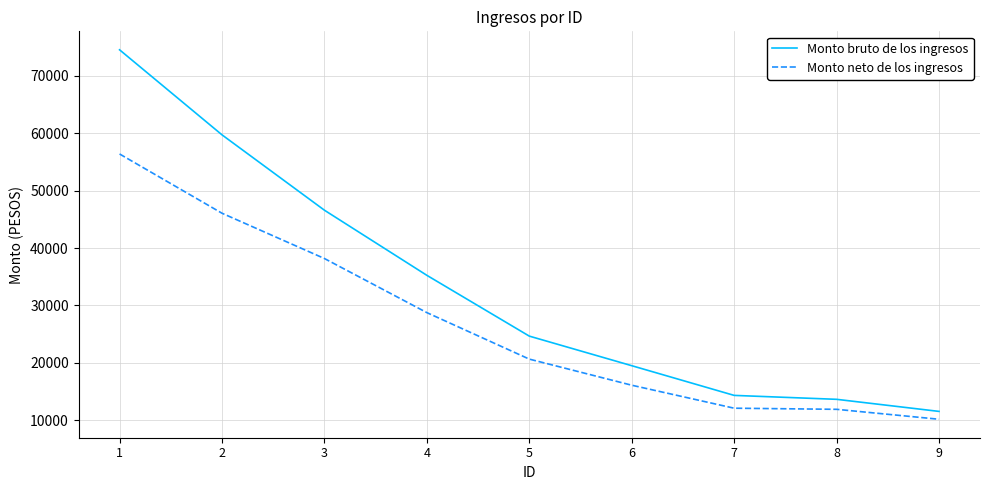

Is this an area chart (filled region under the line)?

No